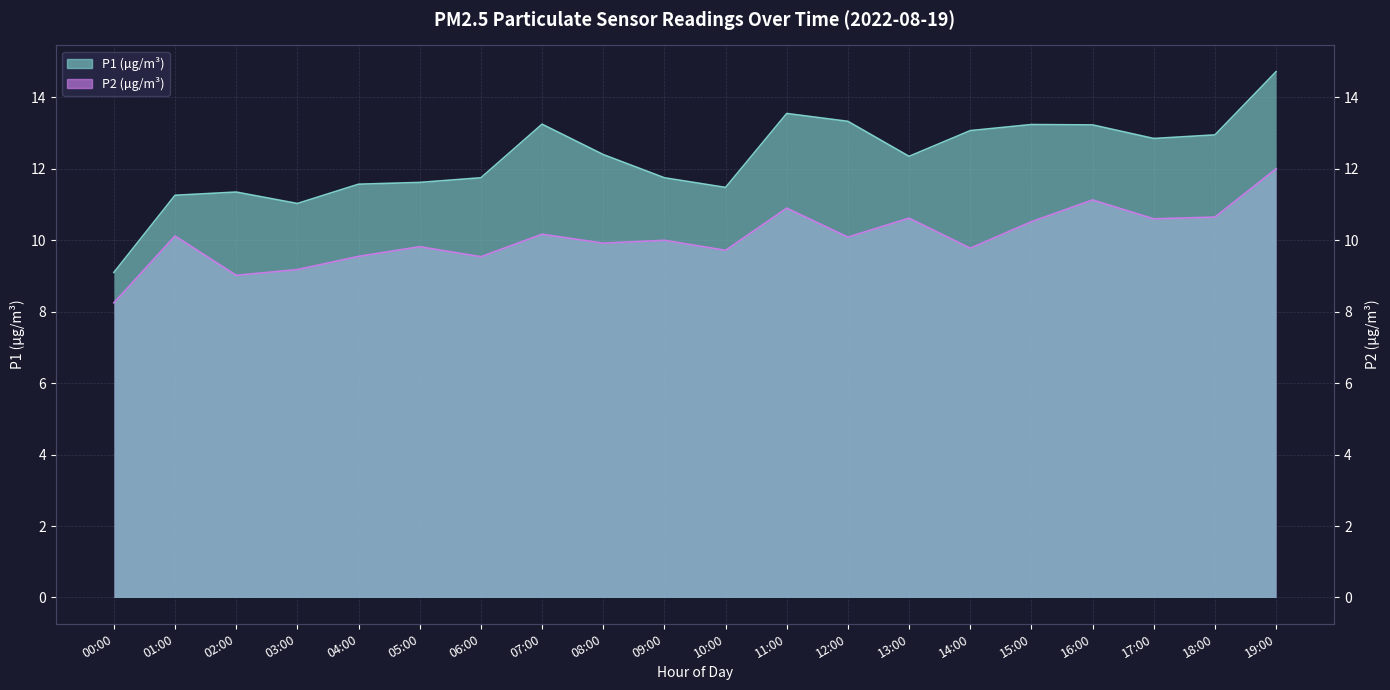

What is the label of the 13th point from the right?

07:00